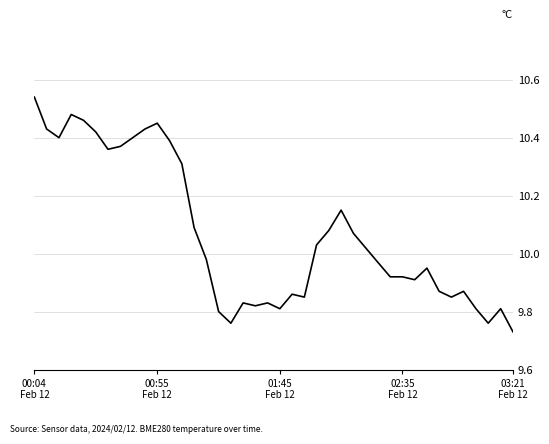

What is the difference between the maximum and minimum values?

0.8